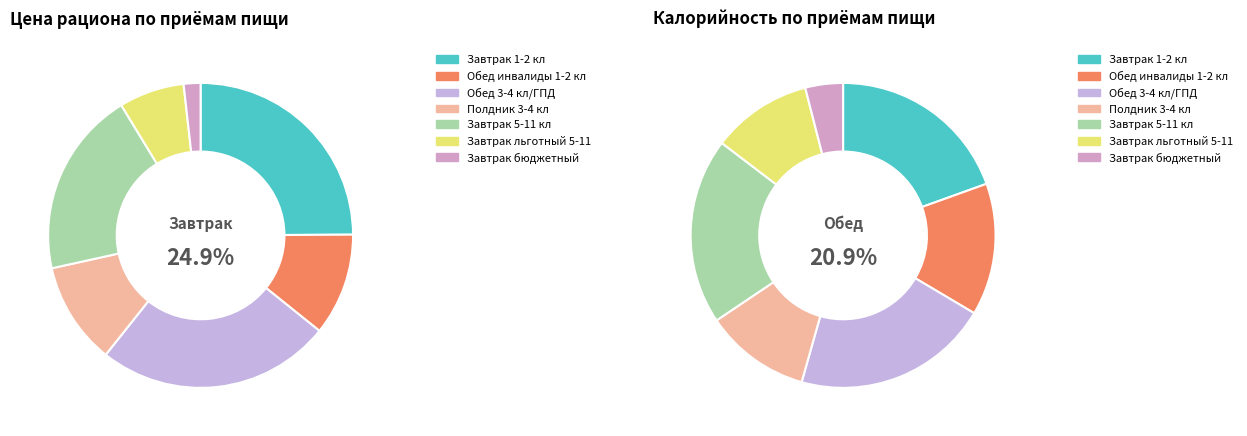

Is there any slice that represents more than half of the pie?

No